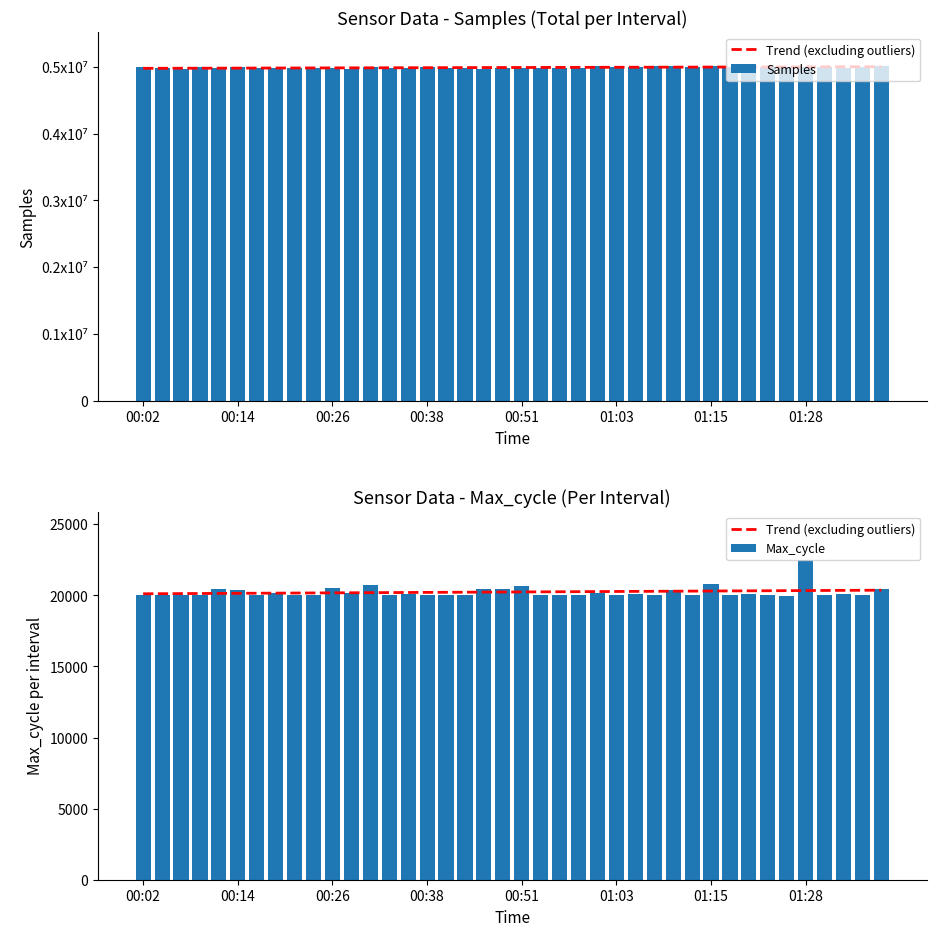

At which label does Max_cycle reach its peak?

01:28